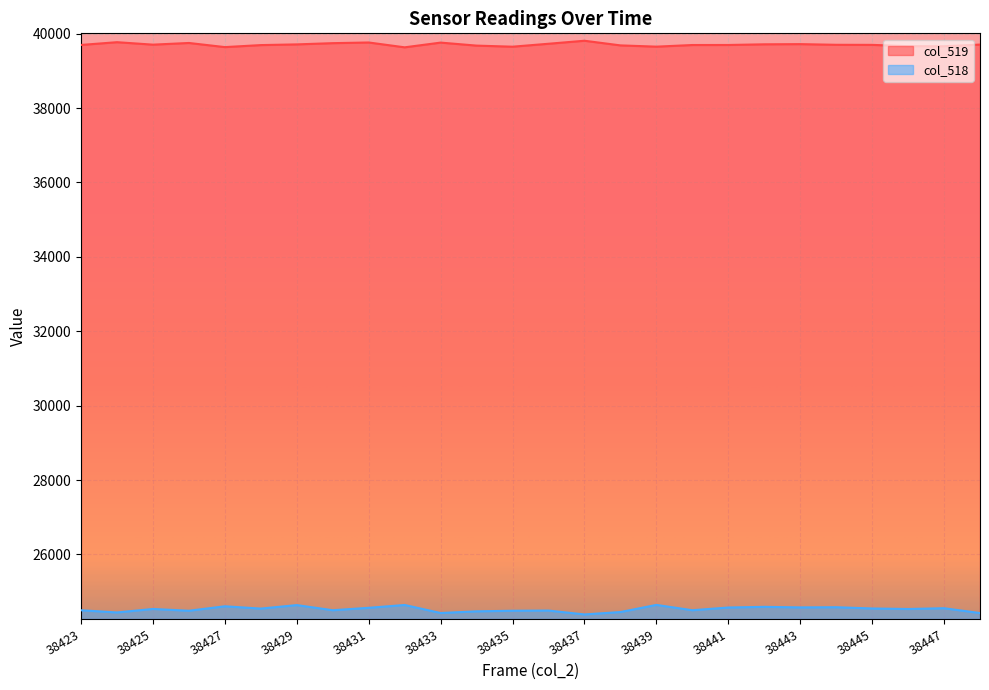

Is the value of col_519 at 38440 greater than the value of col_518 at 38437?

Yes